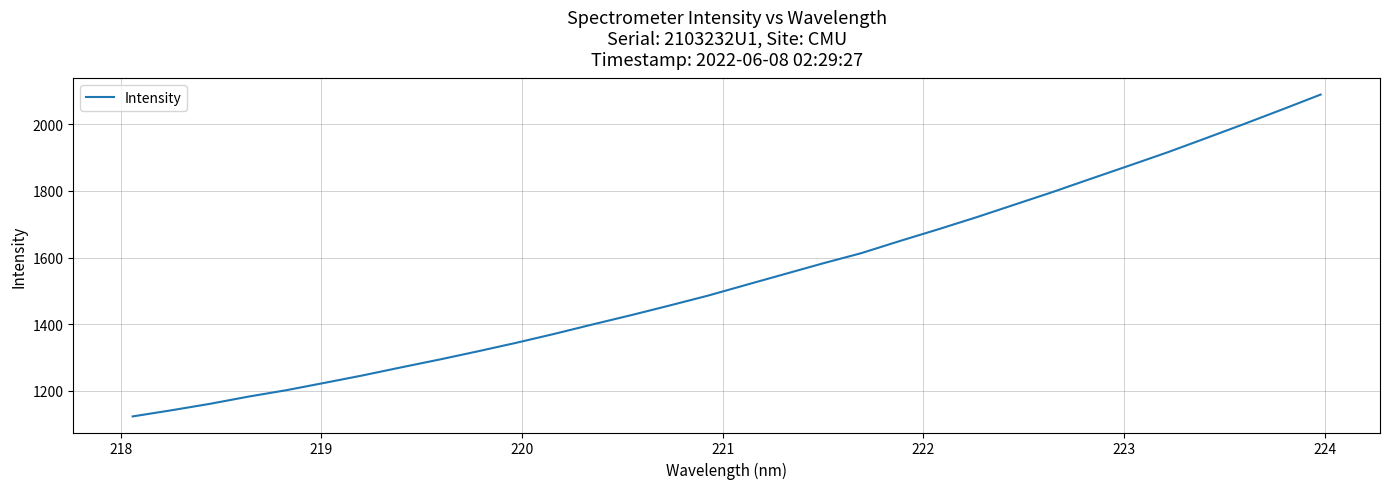

How many lines are shown in the chart?

1